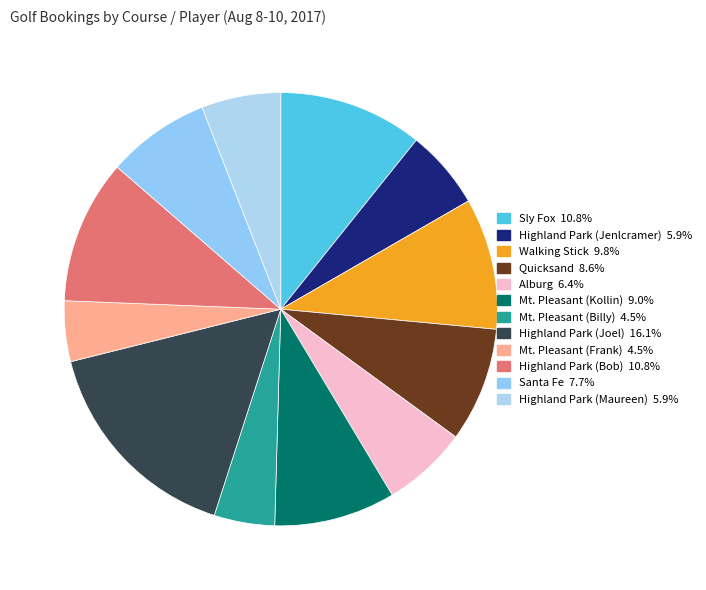

To the nearest percent, what portion does Sly Fox represent?

11%